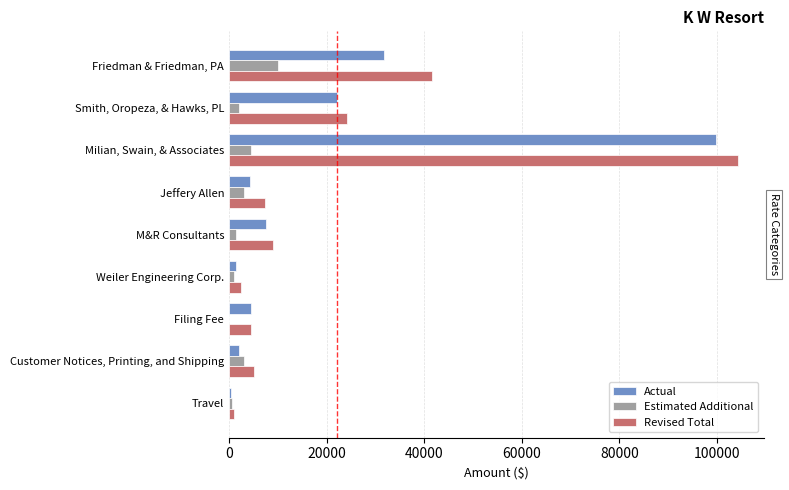

True or false: Revised Total has a value of 55049 at Friedman & Friedman, PA.

False